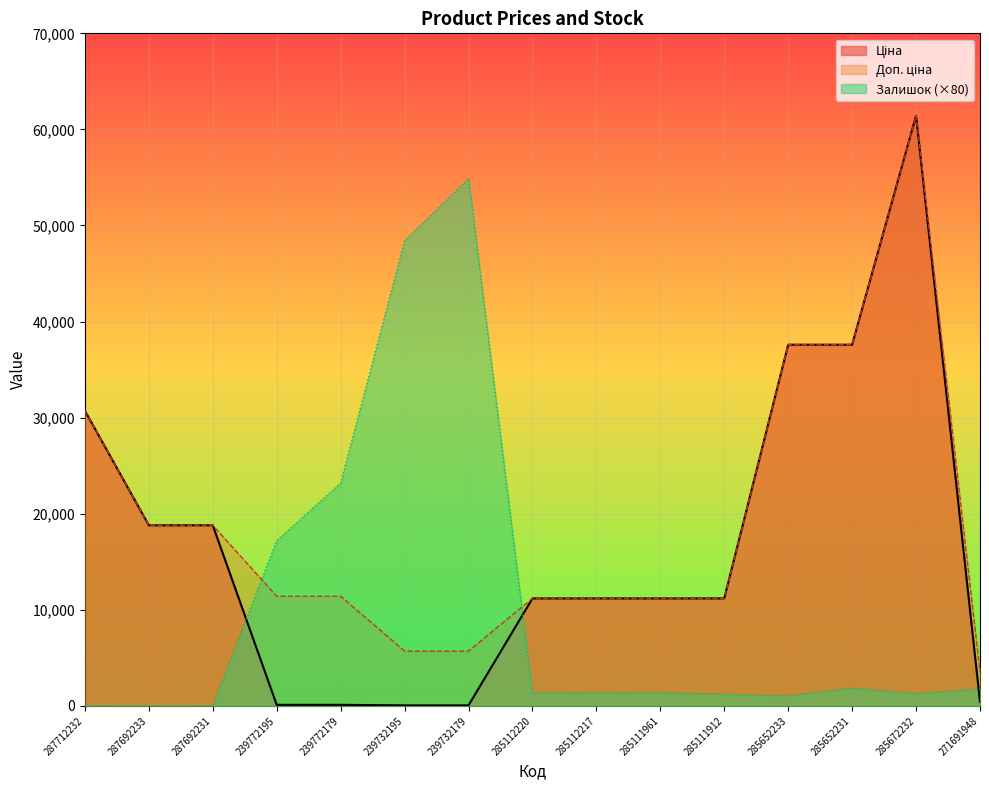

Which has a higher value, 239732179 or 239772179?

239772179